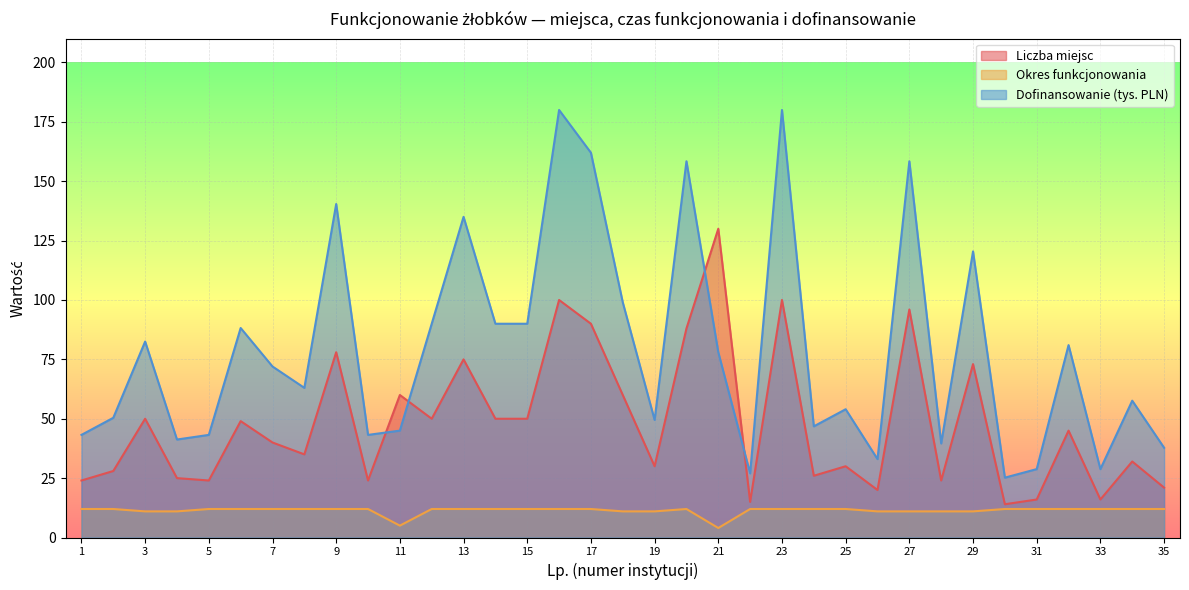

What is the average value of the Okres funkcjonowania series?

11.3